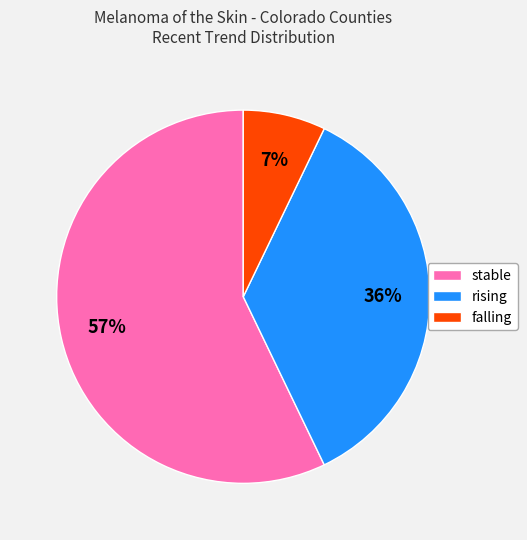

True or false: falling accounts for 1% of the total.

False